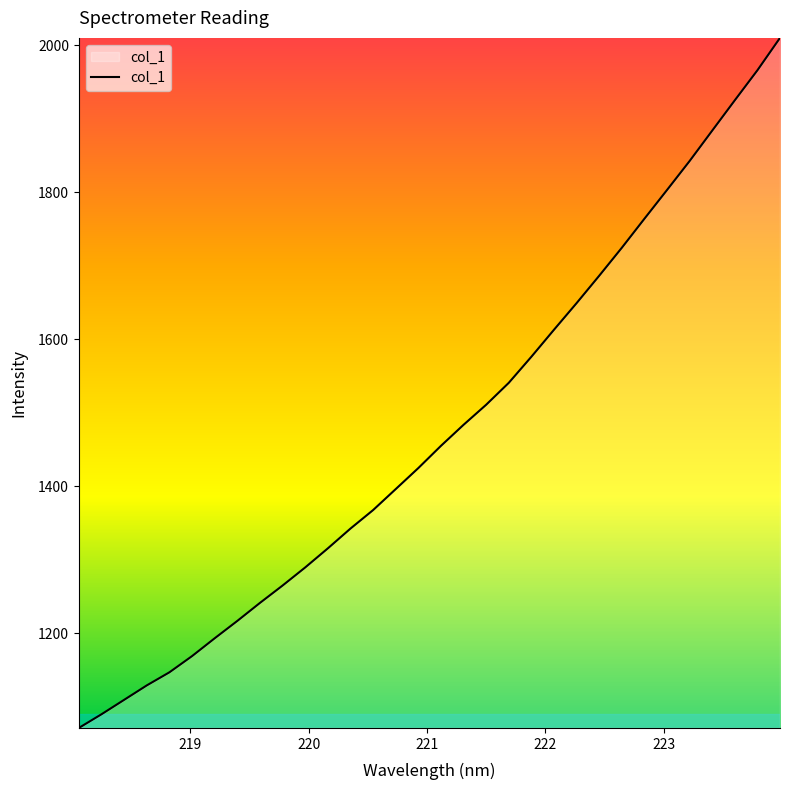

What is the greatest value displayed?

2009.7